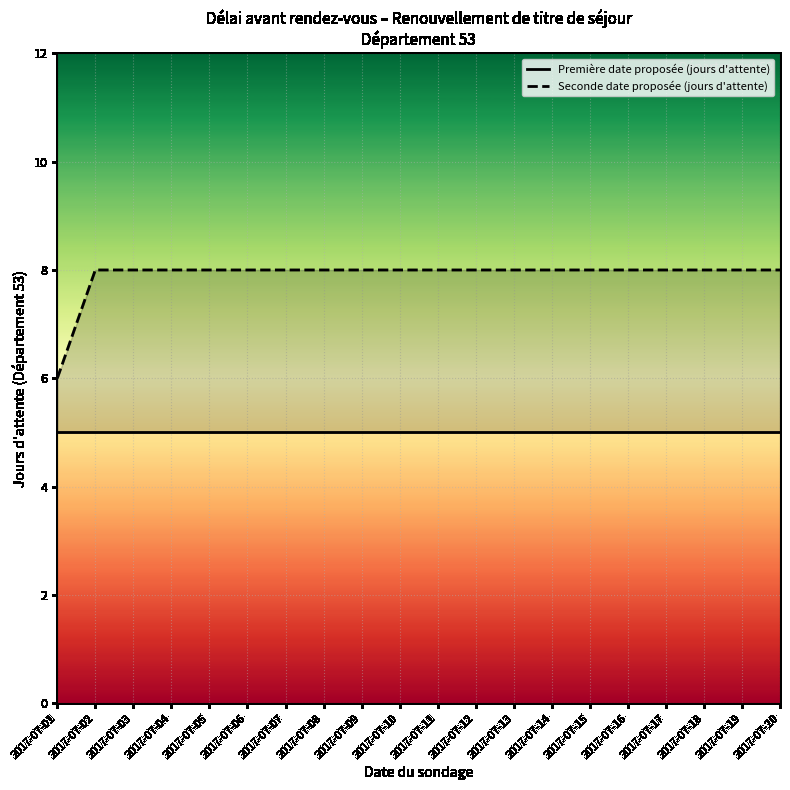

How many categories are shown in the chart?

20